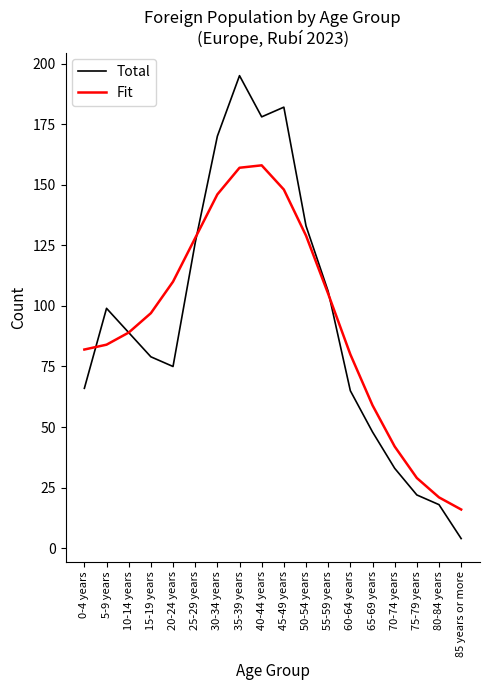

Between which two adjacent categories do Fit and Total first intersect?

0-4 years and 5-9 years